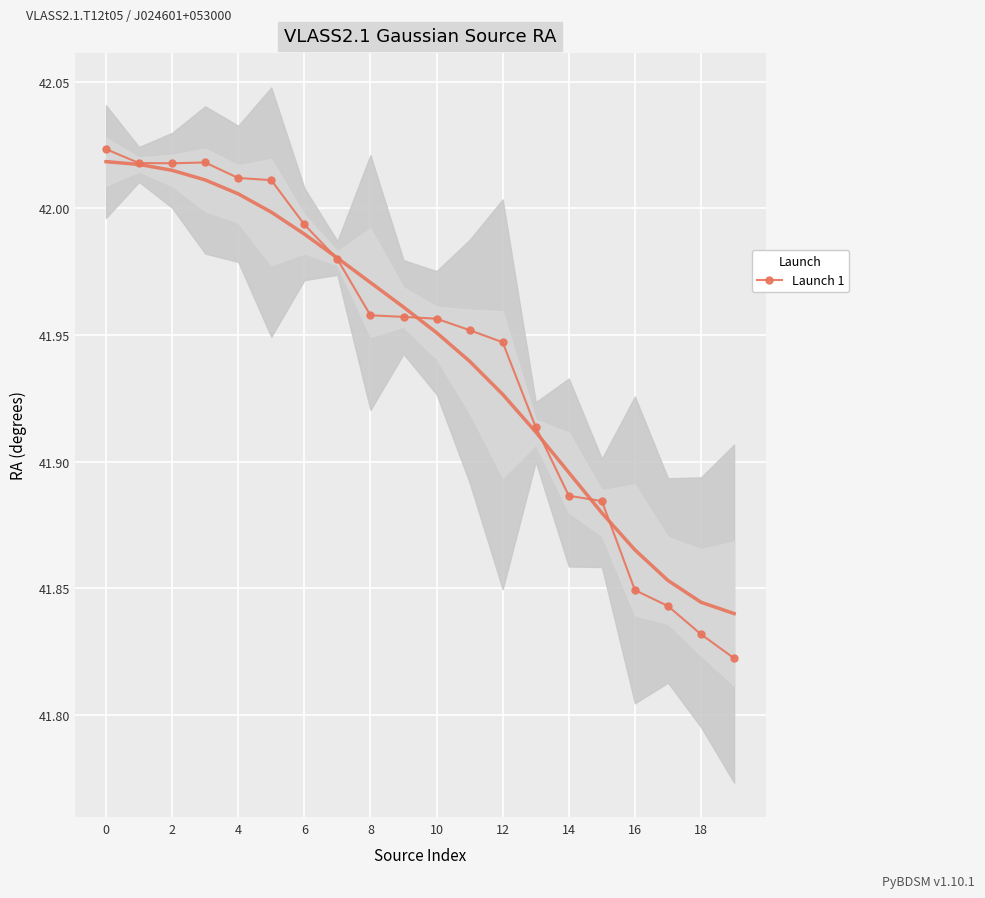

Is it true that Launch 1 equals 28.0 at 10?

False